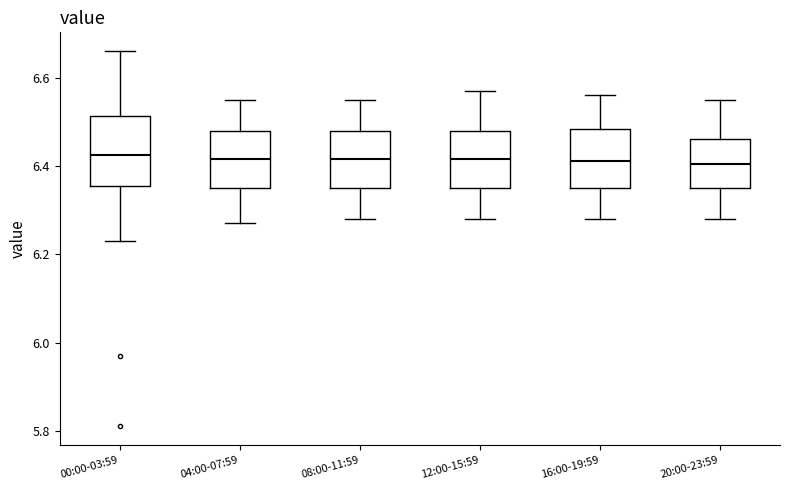

Reading left to right, transcribe this box plot: for each box, give where its median line is, the range the box spans, and where its two whiskers end, as read against the y-axis. The values are not printed on the chart, so give them approximately, as read against the axis.

00:00-03:59: median 6.42, box 6.36 to 6.52, whiskers 6.24 to 6.66
04:00-07:59: median 6.42, box 6.36 to 6.48, whiskers 6.28 to 6.56
08:00-11:59: median 6.42, box 6.36 to 6.48, whiskers 6.28 to 6.56
12:00-15:59: median 6.42, box 6.36 to 6.48, whiskers 6.28 to 6.58
16:00-19:59: median 6.42, box 6.36 to 6.48, whiskers 6.28 to 6.56
20:00-23:59: median 6.40, box 6.36 to 6.46, whiskers 6.28 to 6.56